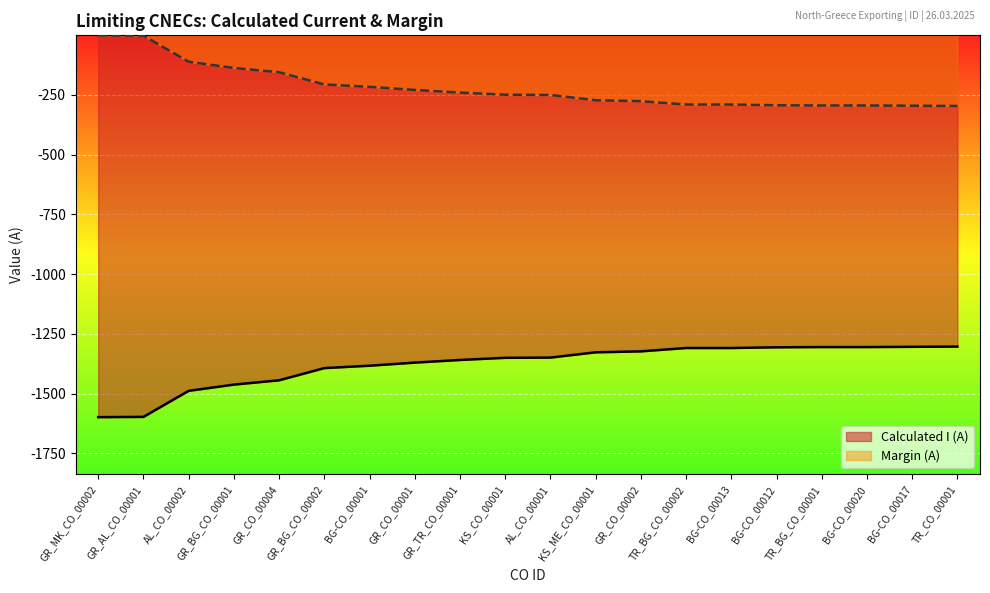

True or false: Calculated I (A) and Margin (A) cross at least once.

False